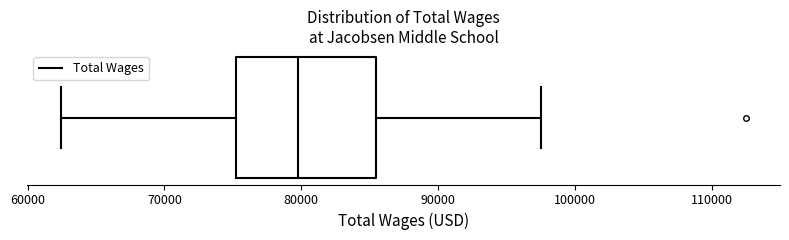

Transcribe this box plot: give where the median line is, the range the box spans, and where the two whiskers end, as read against the x-axis. The values are not printed on the chart, so give them approximately, as read against the axis.

median 80000, box 75000 to 85000, whiskers 62000 to 98000